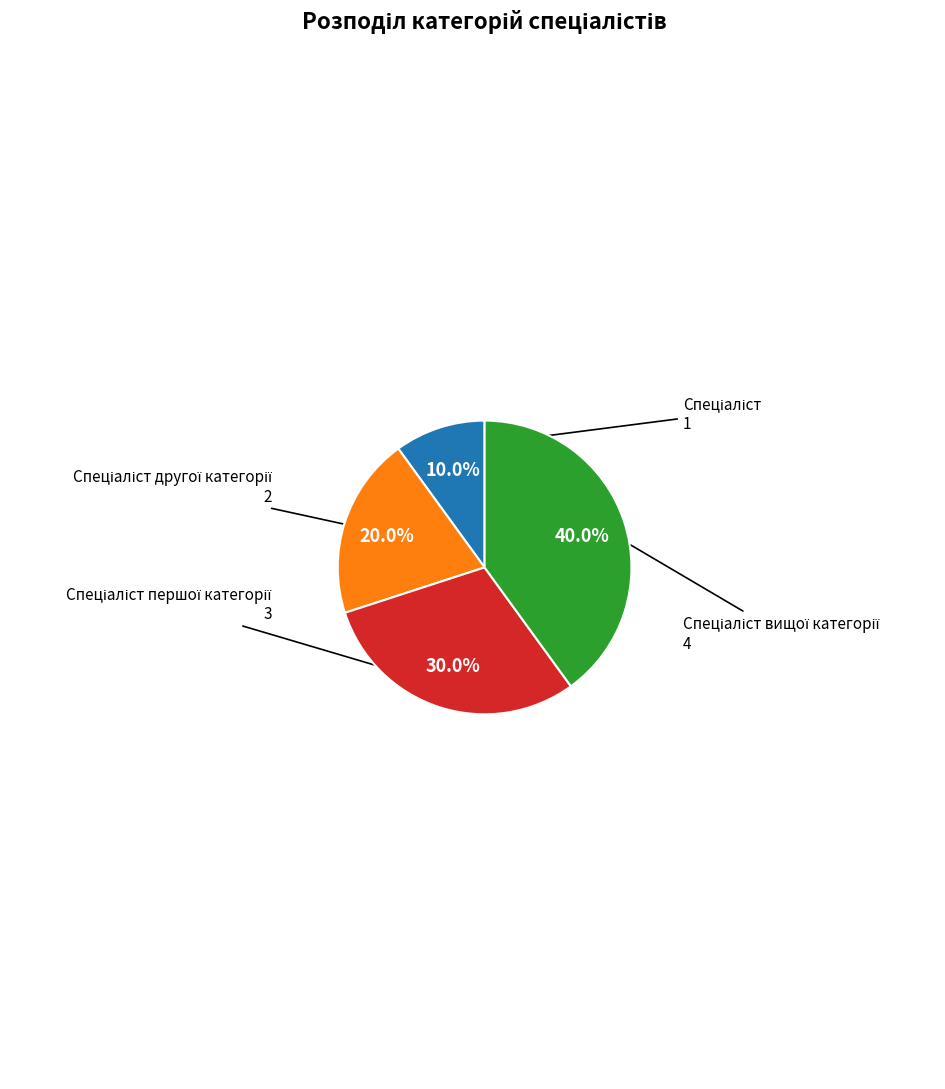

Is there any slice that represents more than half of the pie?

No